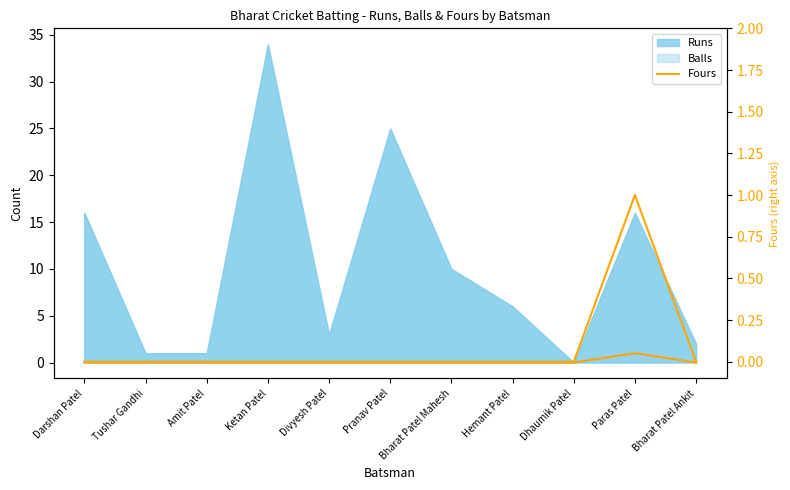

The value at Pranav Patel is -1. True or false?

False